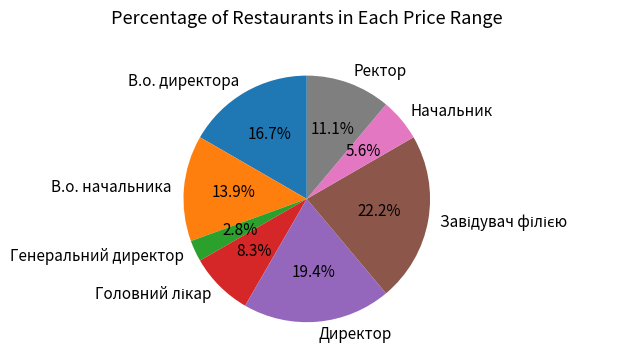

Which slice is the smallest?

Генеральний директор